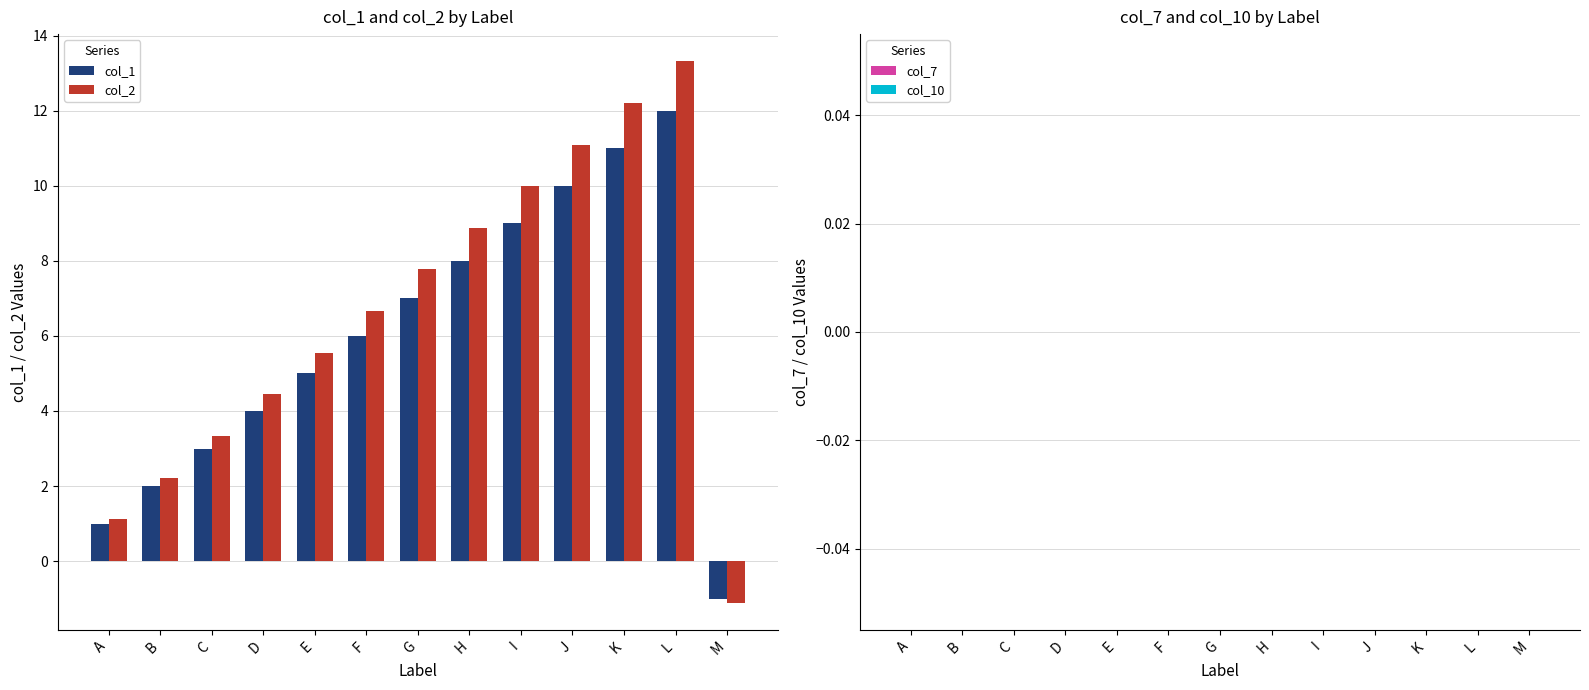

Rank the series by their maximum value, from lowest to highest.

col_1, col_2